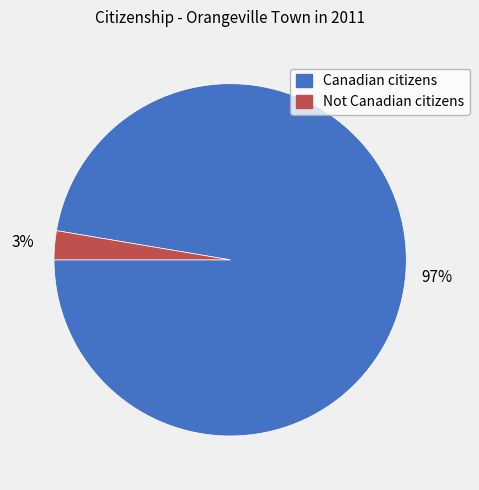

Which has a higher value, Canadian citizens or Not Canadian citizens?

Canadian citizens